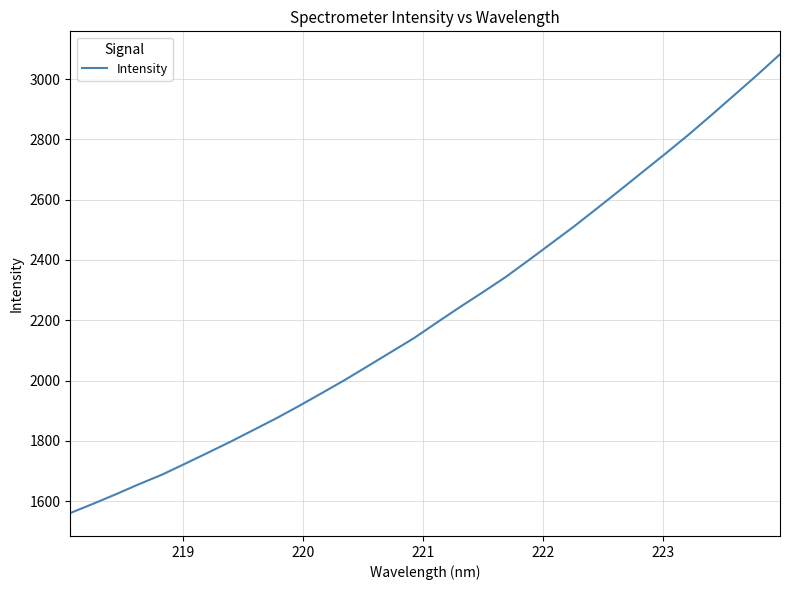

How many values exceed 2192?

16